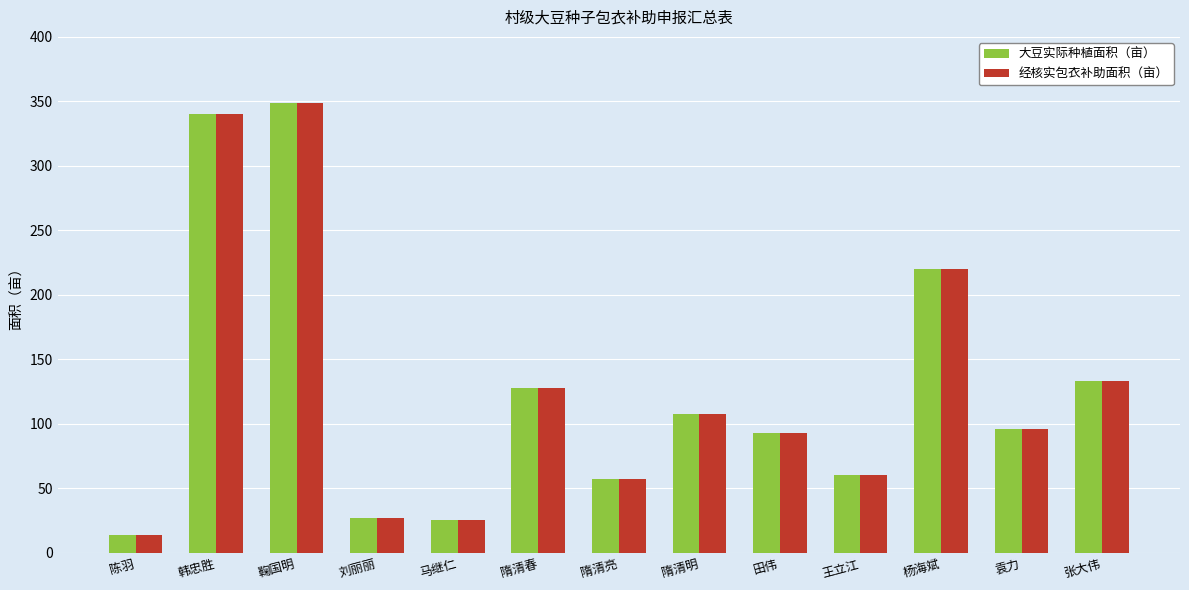

What is the difference between the 大豆实际种植面积（亩） values at 隋清亮 and 韩忠胜?

283.0